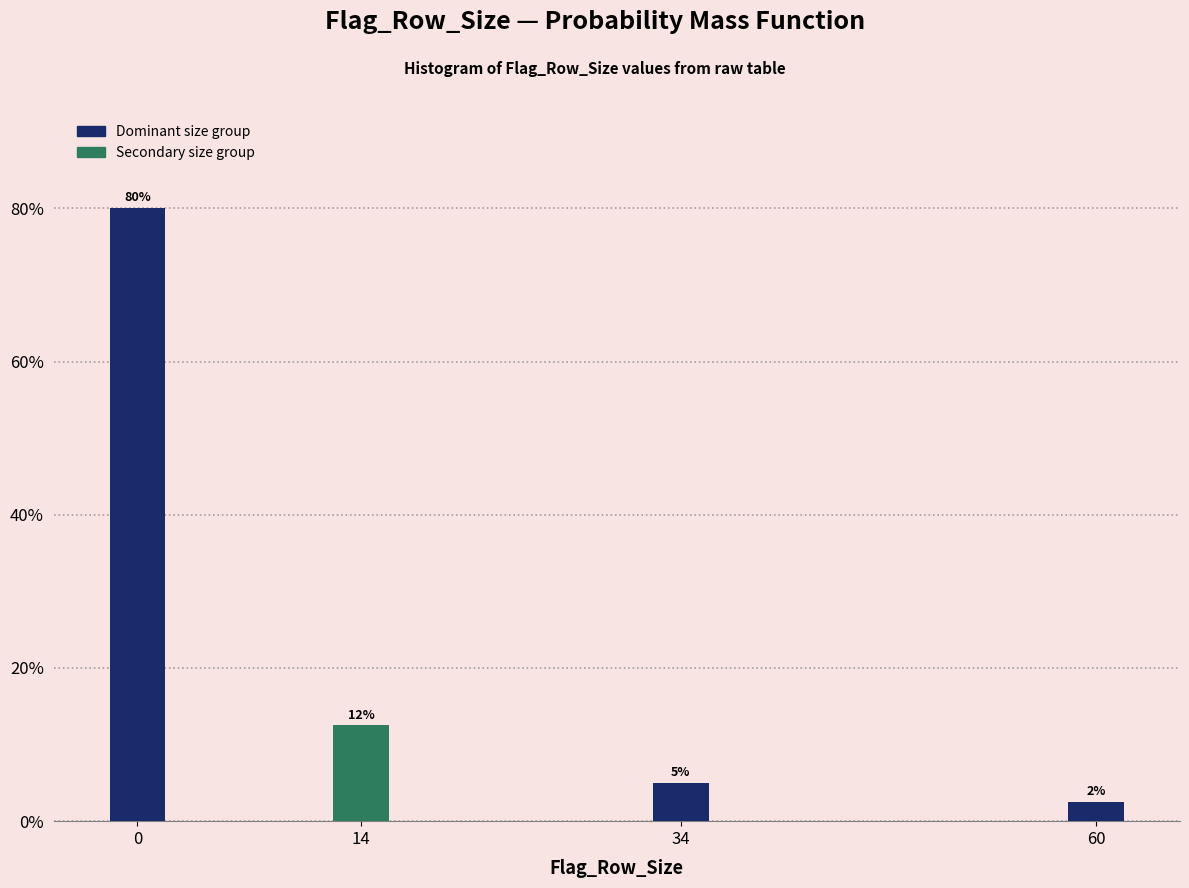

What is the value of the 2nd bar from the left?

12.5